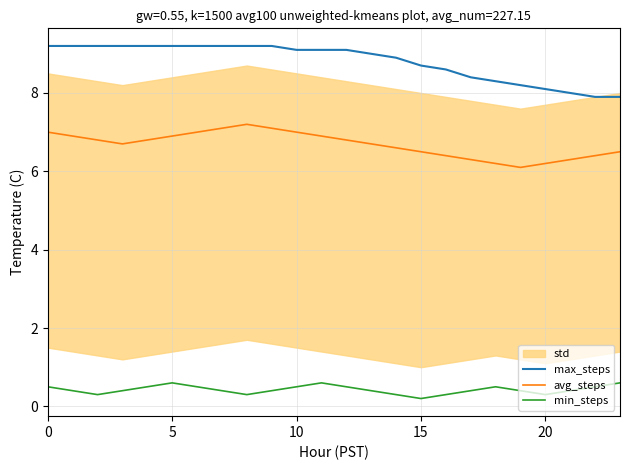

In min_steps, how many points are lower than both neighbors (excluding endpoints)?

4